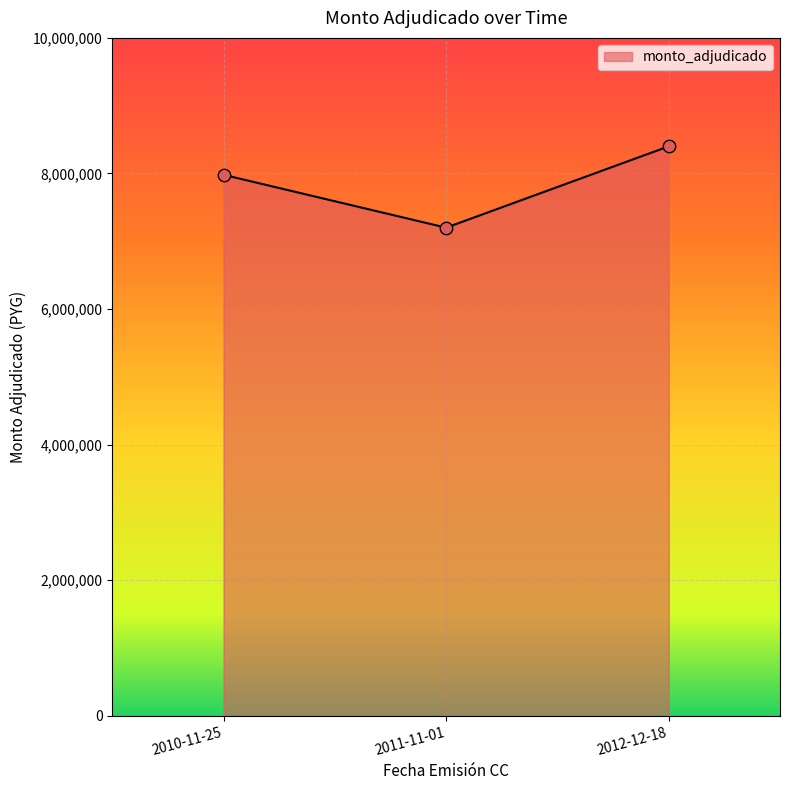

Approximately how many times larger is the value at 2011-11-01 compared to 2010-11-25?

0.9